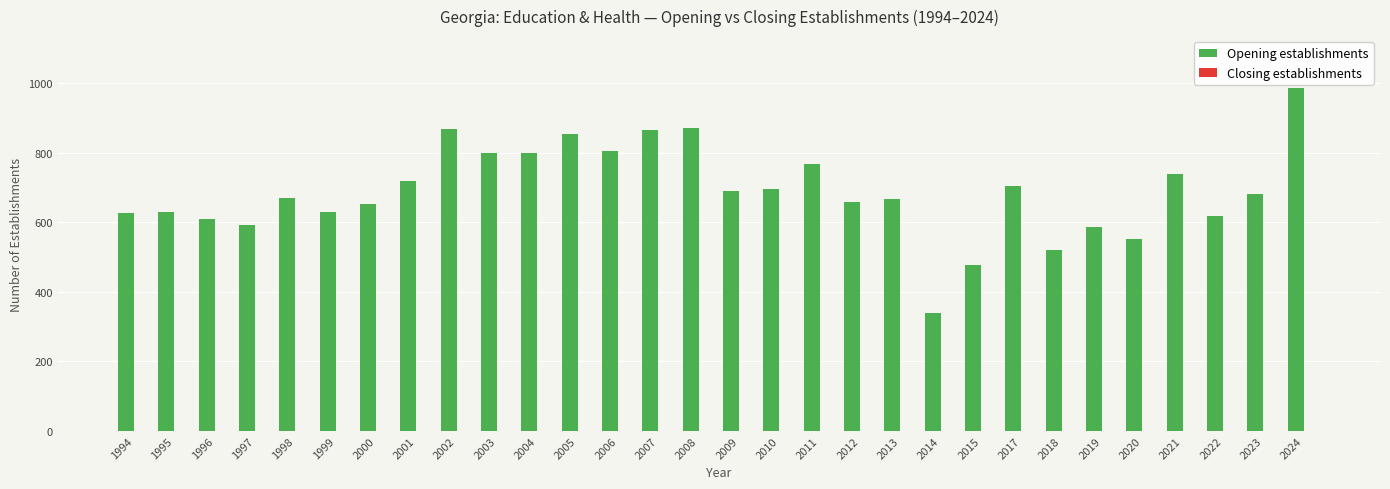

What is the change in value from 2000 to 2001?

+65